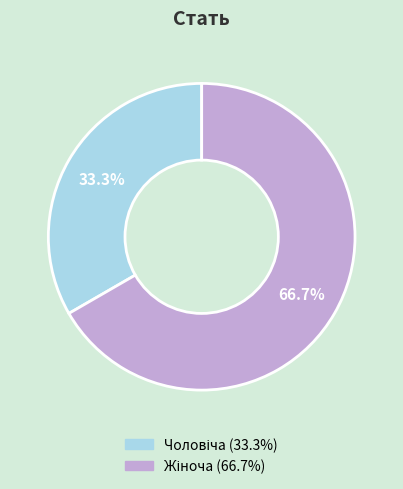

Is there any slice that represents more than half of the pie?

Yes